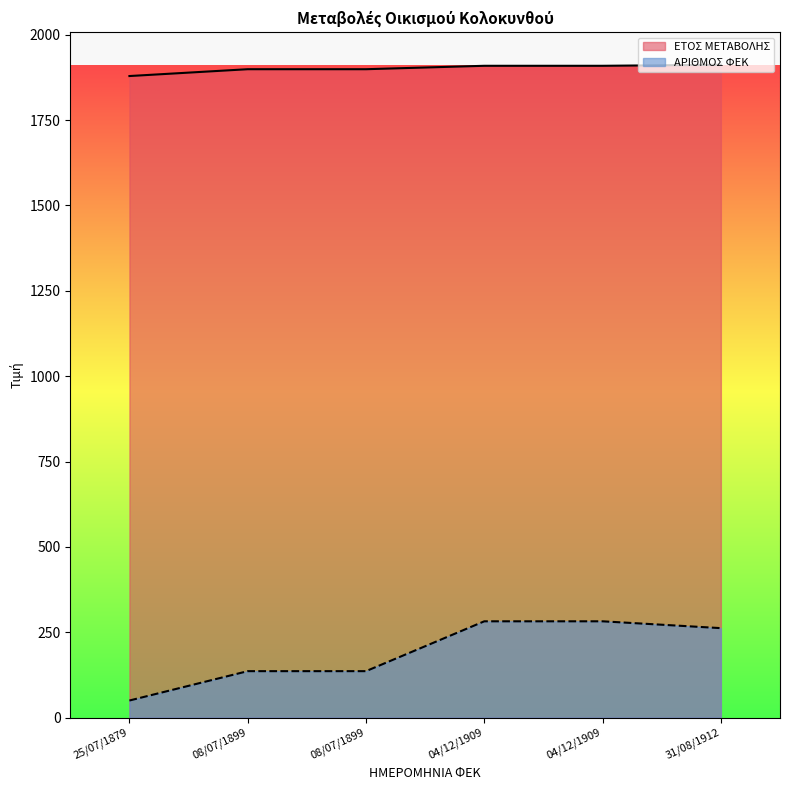

Reading left to right, transcribe all the data shown in this chart.

ΕΤΟΣ ΜΕΤΑΒΟΛΗΣ: 25/07/1879=1879	08/07/1899=1899	08/07/1899=1899	04/12/1909=1909	04/12/1909=1909	31/08/1912=1912
ΑΡΙΘΜΟΣ ΦΕΚ: 25/07/1879=50	08/07/1899=136	08/07/1899=136	04/12/1909=282	04/12/1909=282	31/08/1912=262